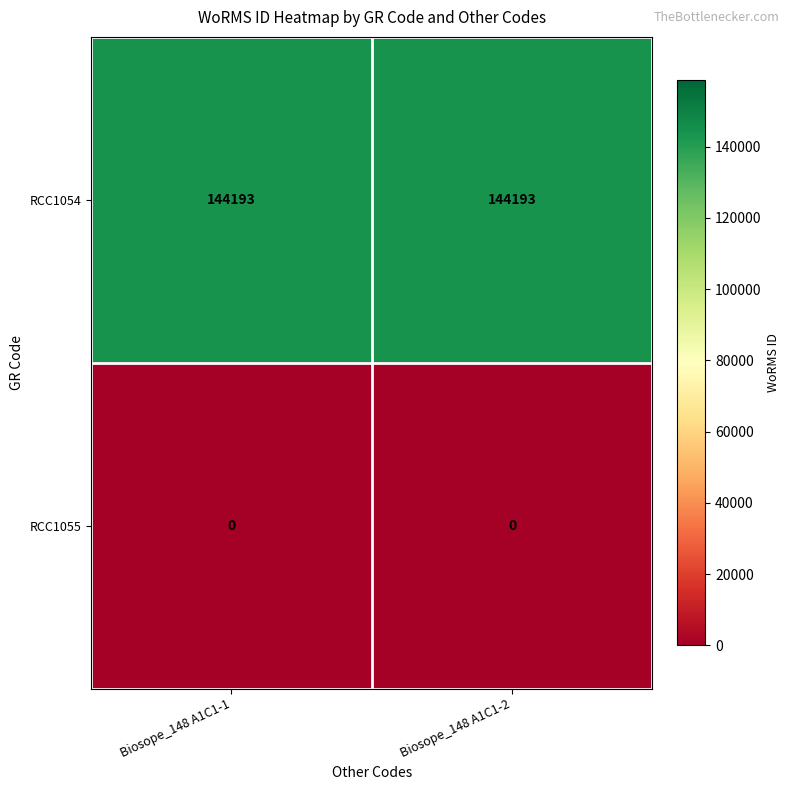

Reading left to right, transcribe all the data shown in this chart.

RCC1054: 144193	144193
RCC1055: 0	0